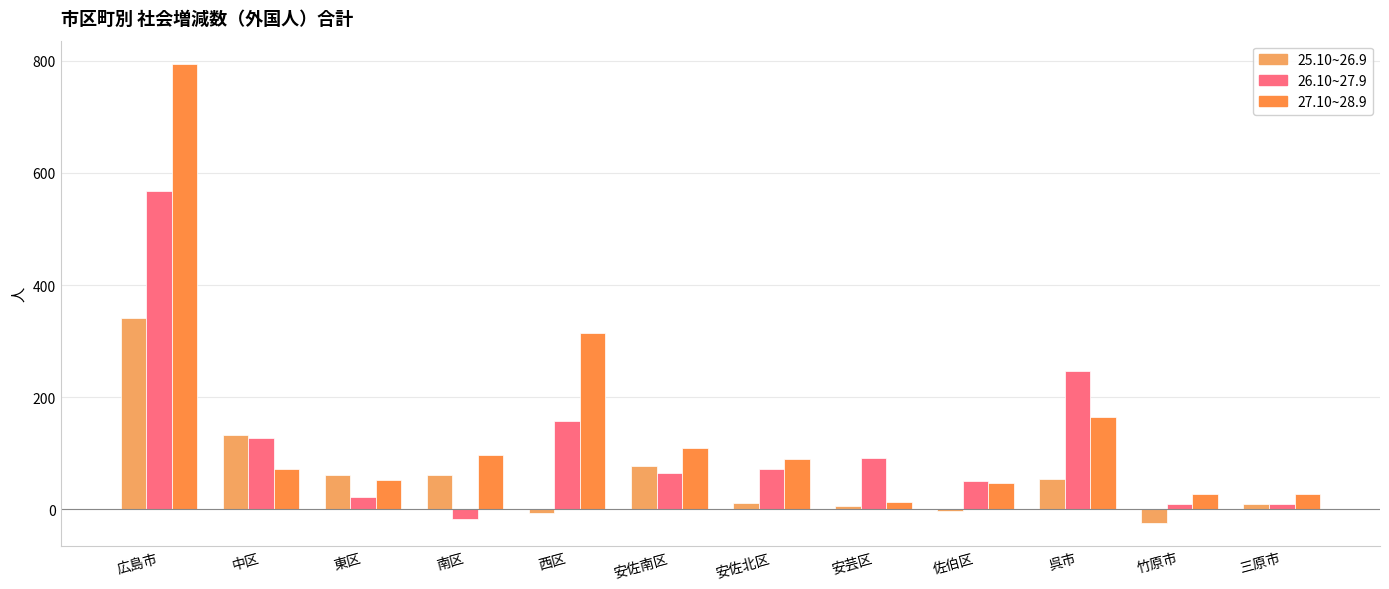

List the series in order of their overall mean, lowest first.

25.10~26.9, 26.10~27.9, 27.10~28.9